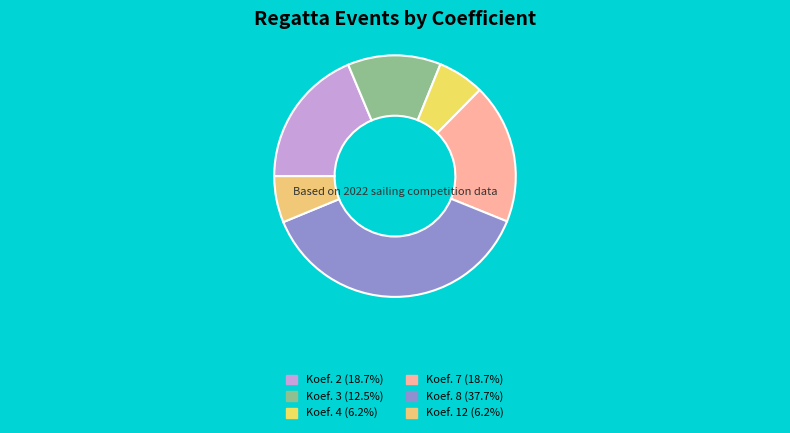

How many slices are in this pie chart?

6